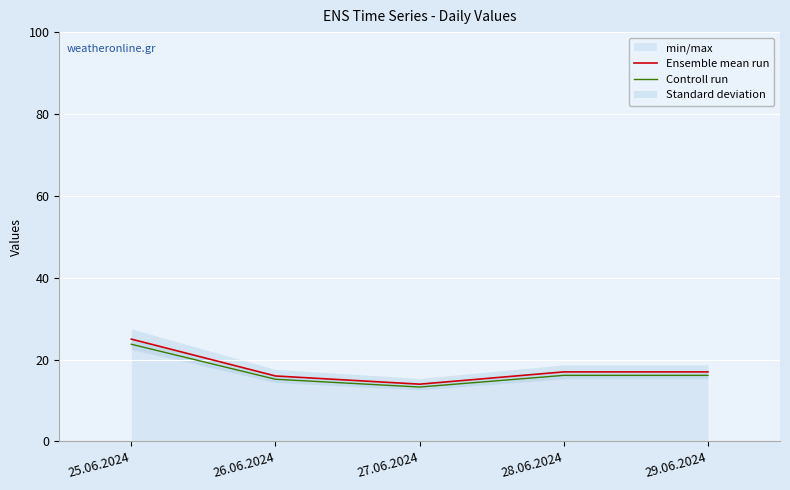

What is the difference between the Controll run values at 28.06.2024 and 27.06.2024?

2.8